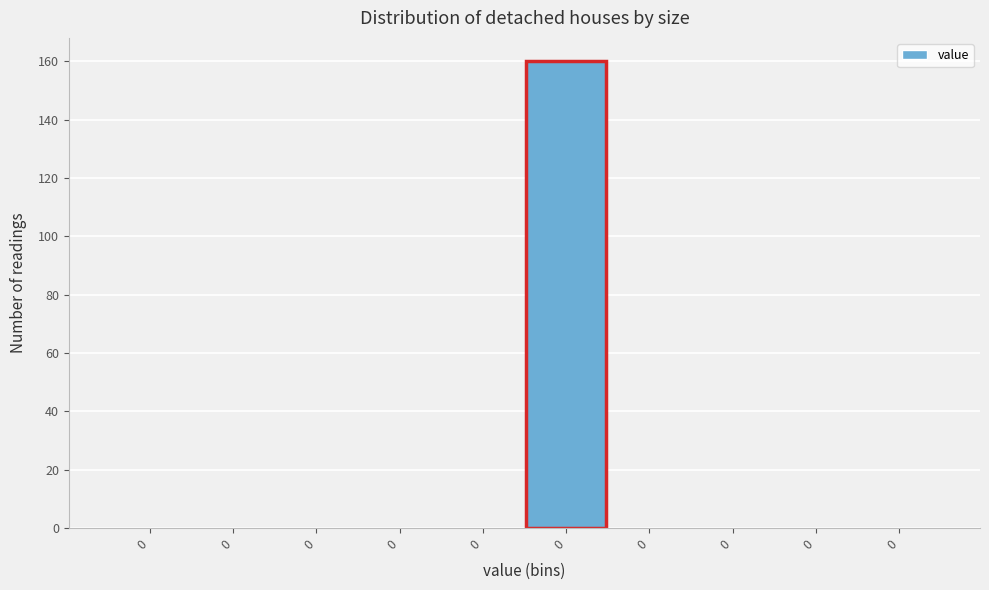

Are the bars horizontal?

No